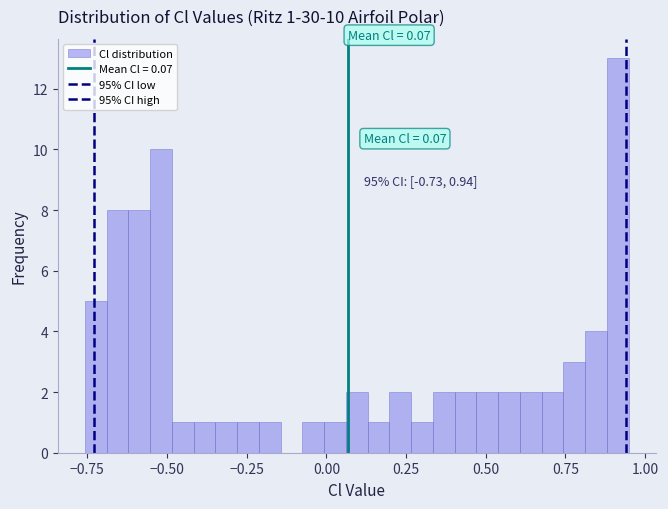

Read against the x-axis, roughly where is the centre of the tallest bar?

0.90